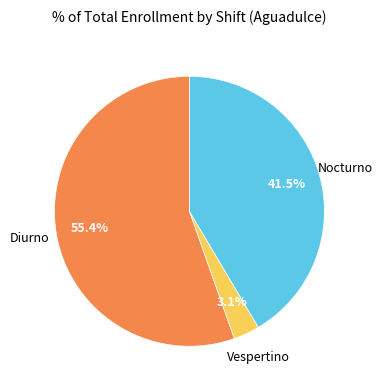

Between Vespertino and Diurno, which is larger?

Diurno